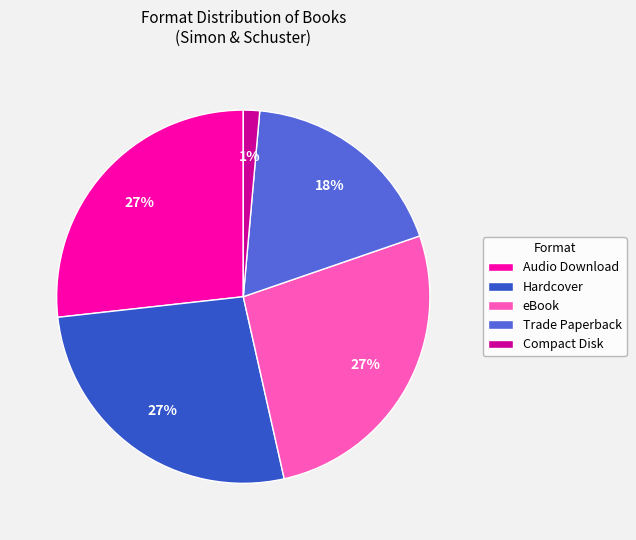

Does Compact Disk represent more than half of the total?

No